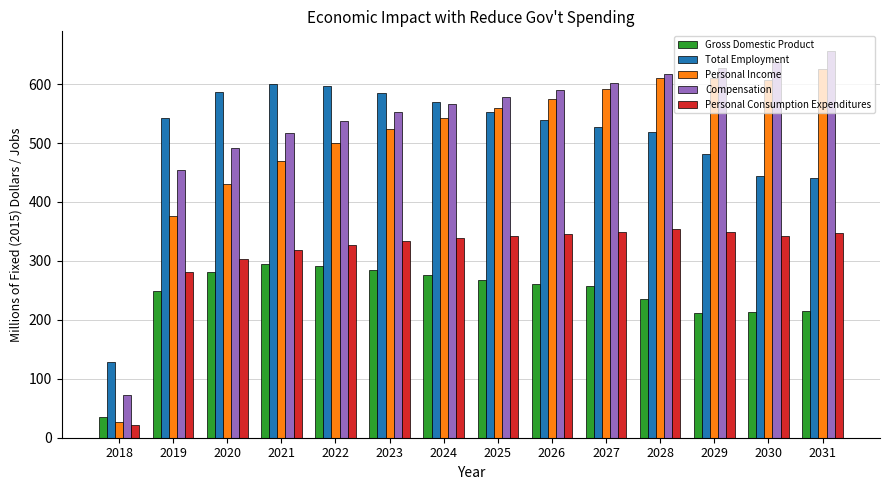

What are all the series names shown in the legend?

Gross Domestic Product, Total Employment, Personal Income, Compensation, Personal Consumption Expenditures